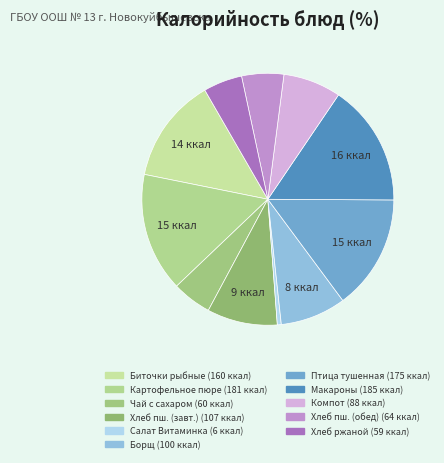

Is there a majority slice in this chart?

No